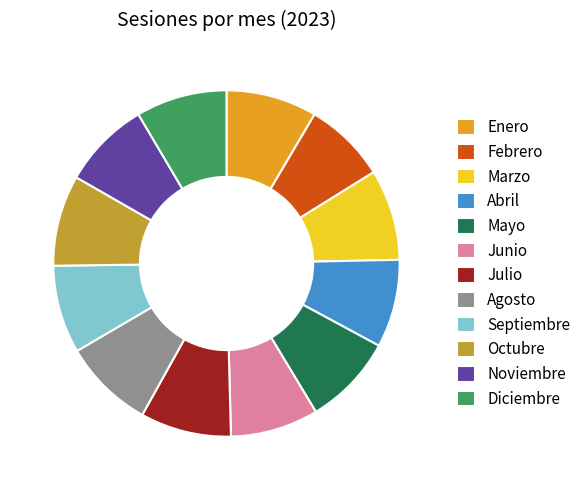

Which slice is the smallest?

Febrero